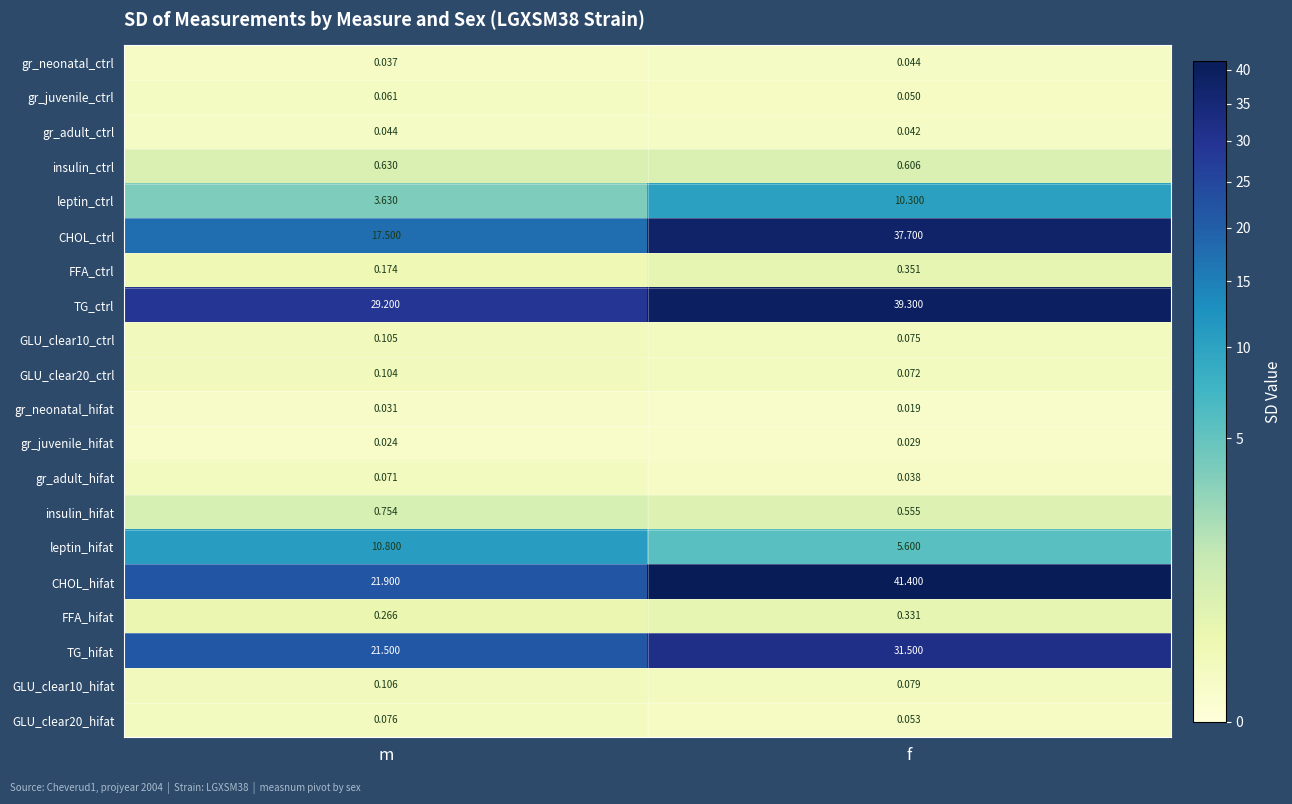

Where is gr_adult_ctrl nearest to the value 0?

f